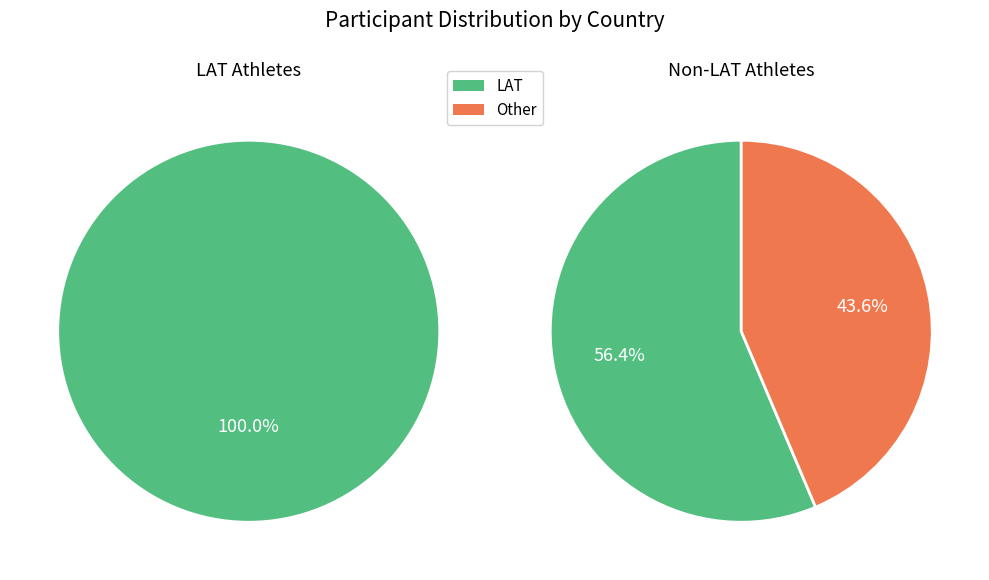

Approximately how many times larger is the value at Other compared to LAT?

0.8